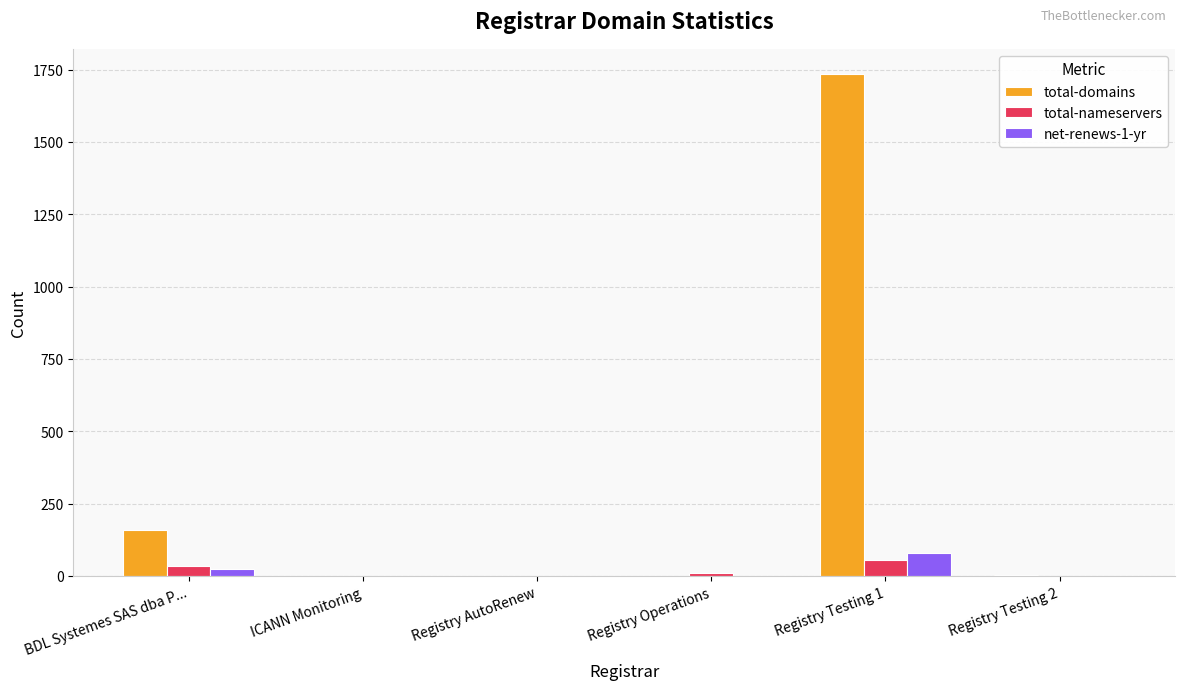

The total-domains series shows 160 at BDL Systemes SAS dba P.... True or false?

True